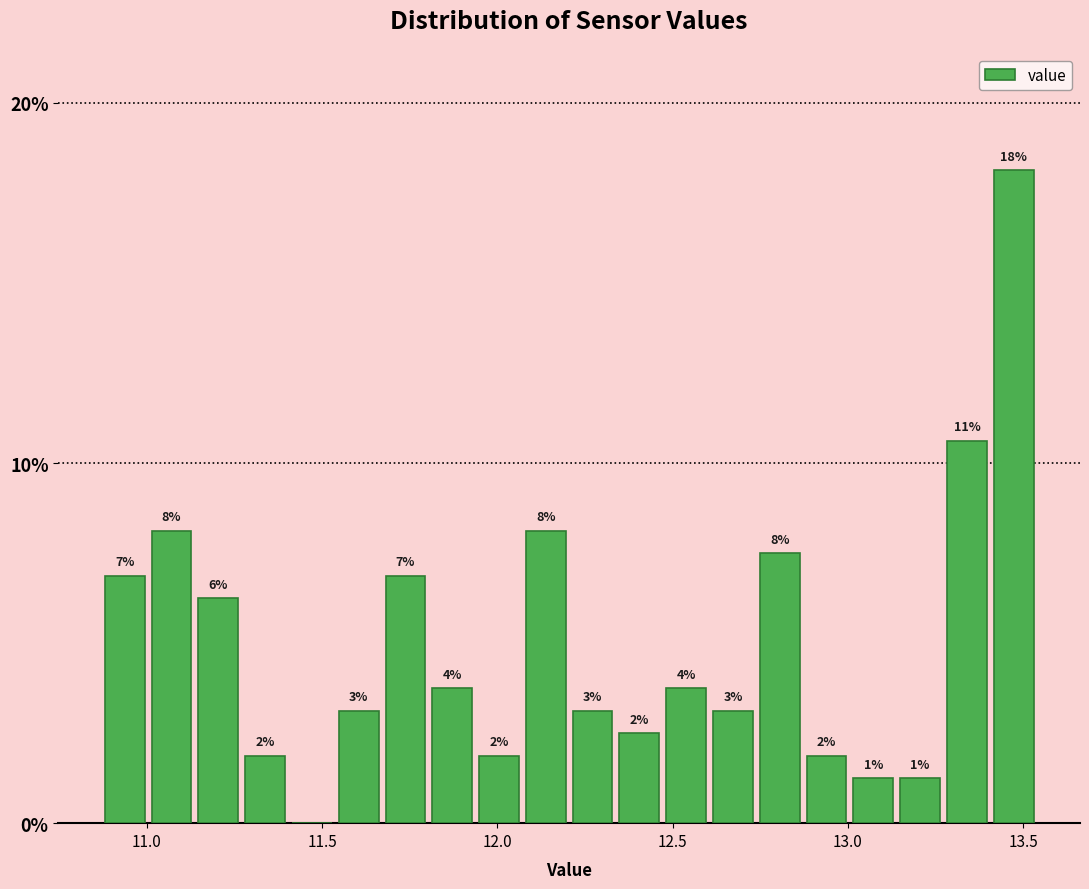

Read against the x-axis, roughly where is the centre of the tallest bar?

13.45